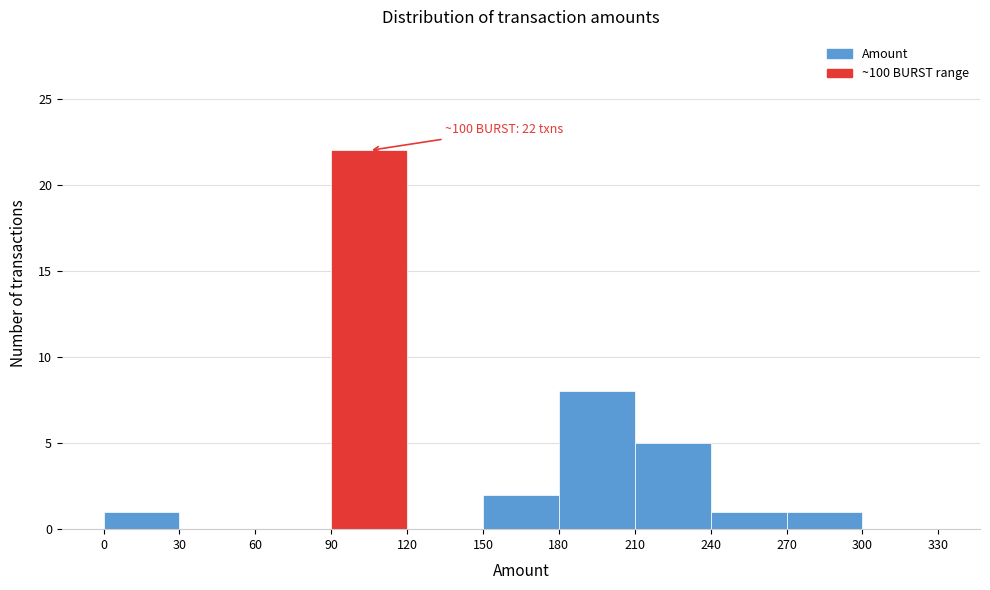

Which range on the x-axis has the tallest bar?

90 to 120